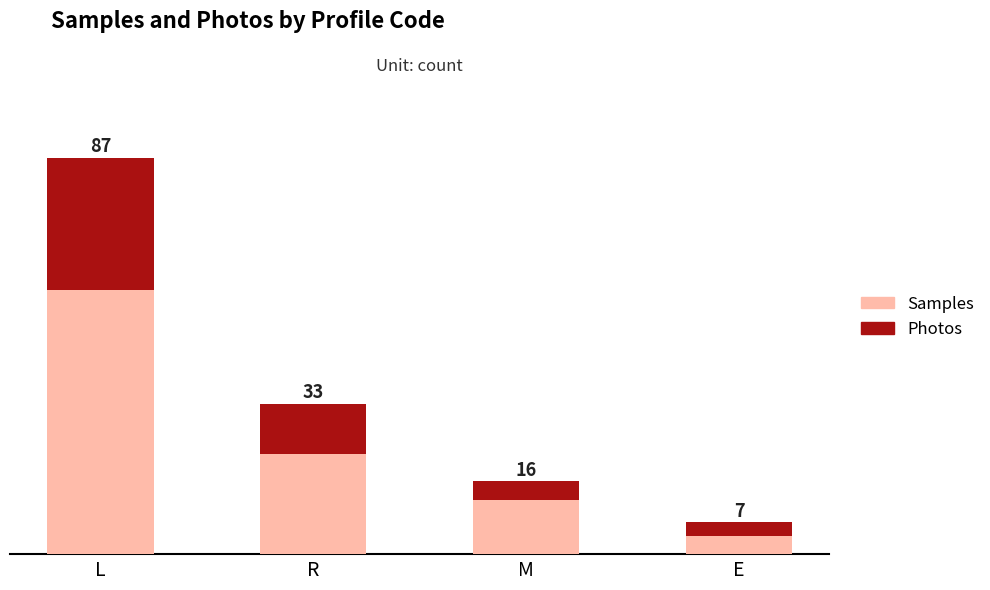

What position from the left is E?

4